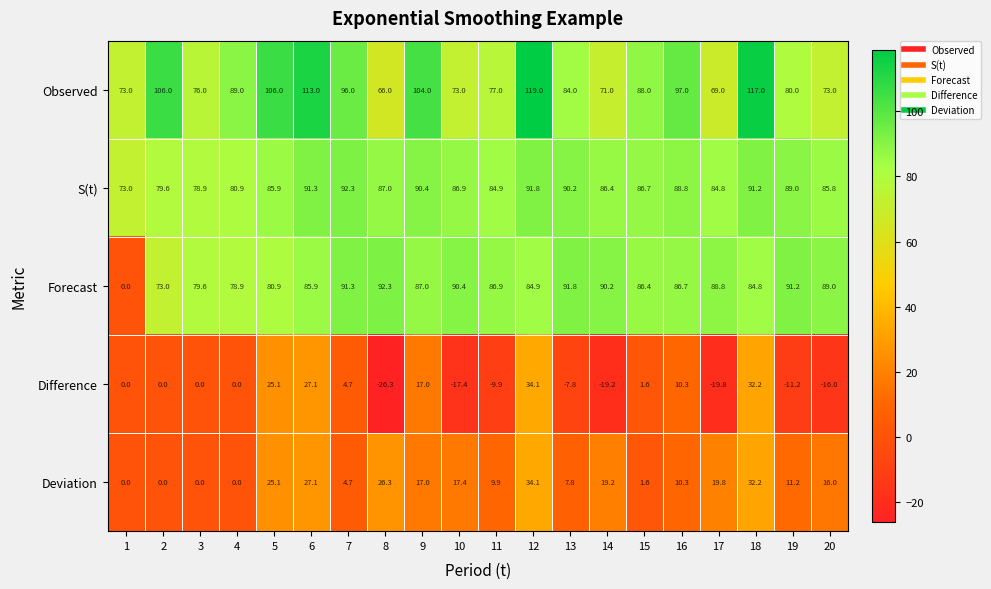

At which label does Deviation first exceed 16?

5